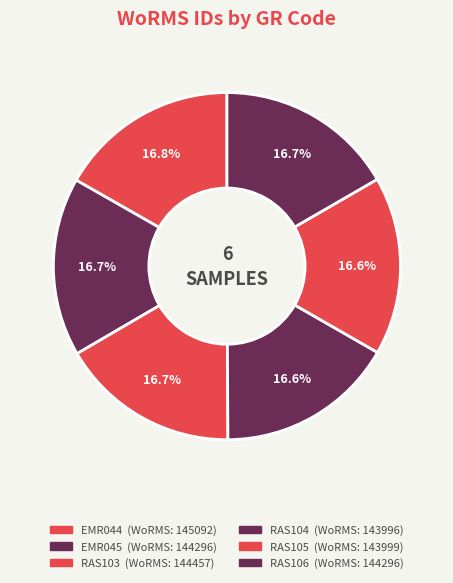

How many slices are in this pie chart?

6